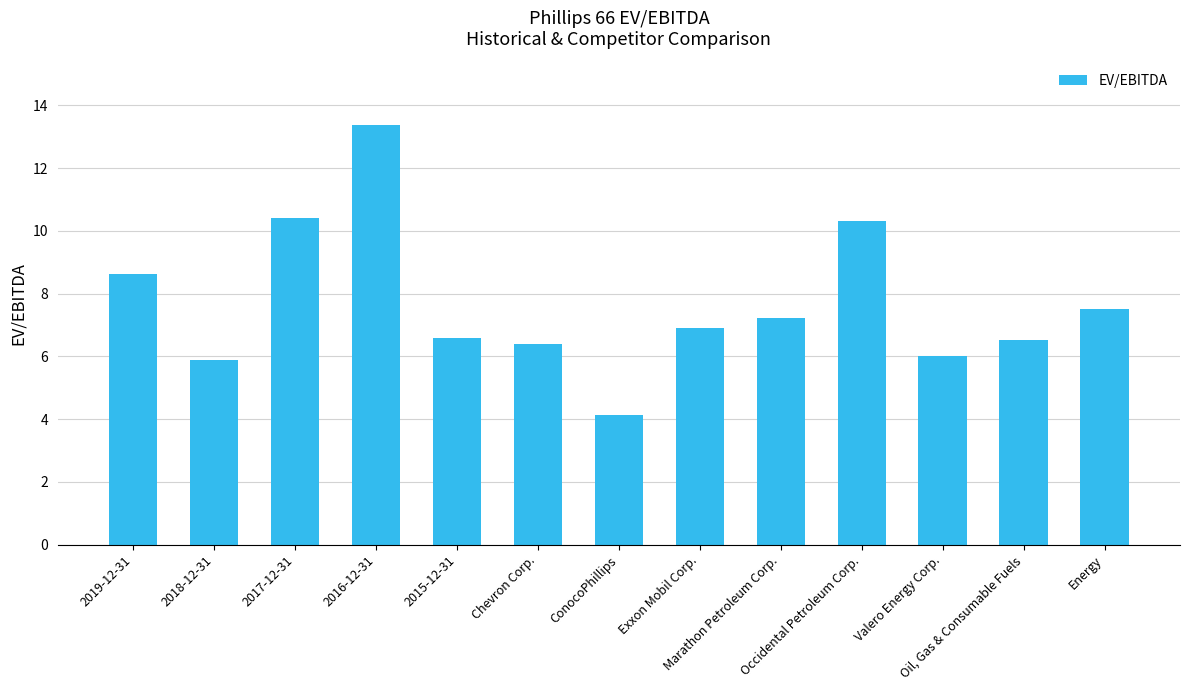

Which category has the highest value across all series?

2016-12-31